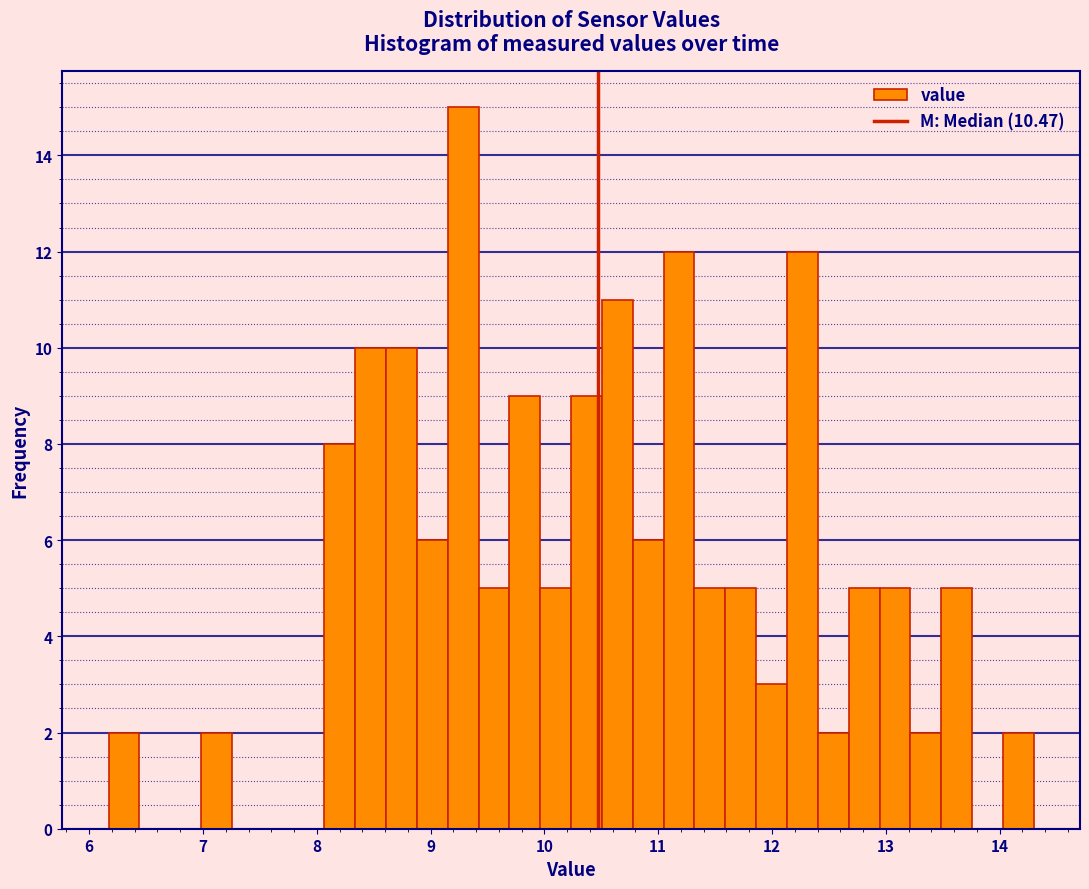

Around what value on the x-axis is the tallest bar? Give the approximate position of its centre, as read against the axis.

9.3